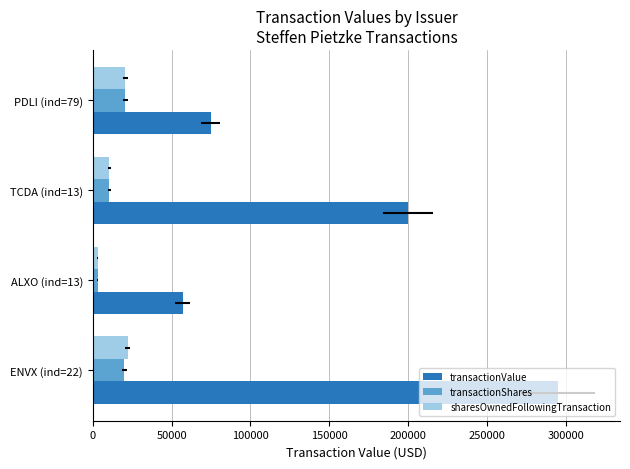

What is the sum of all transactionValue values?

626944